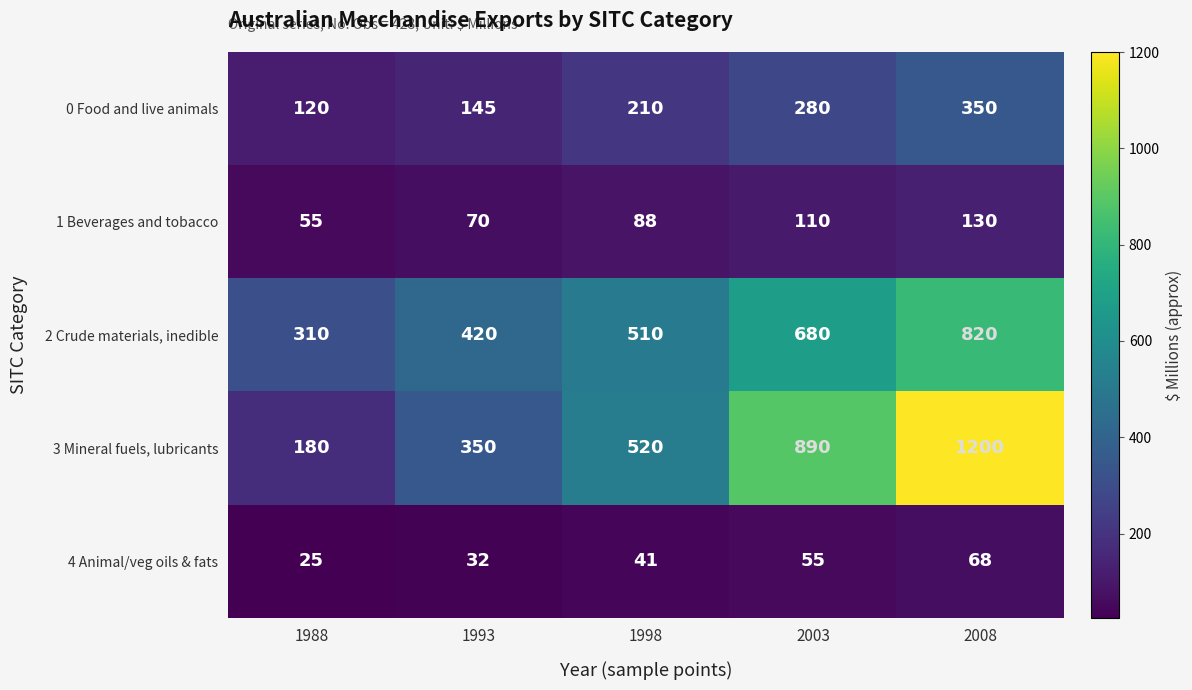

Which series has the largest total across all categories?

3 Mineral fuels, lubricants